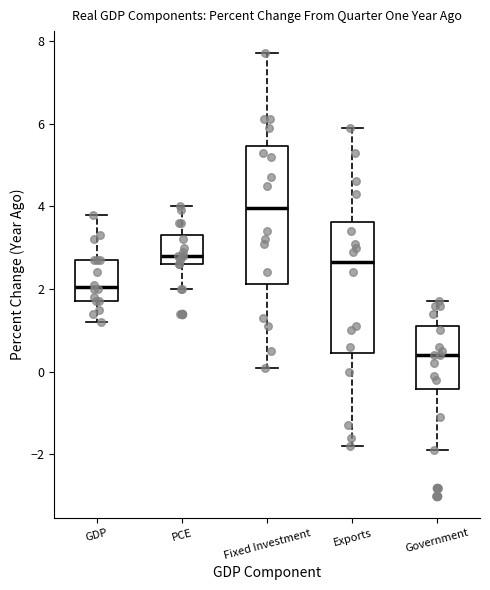

Reading left to right, transcribe this box plot: for each box, give where its median line is, the range the box spans, and where its two whiskers end, as read against the y-axis. The values are not printed on the chart, so give them approximately, as read against the axis.

GDP: median 2.0, box 1.8 to 2.8, whiskers 1.2 to 3.8
PCE: median 2.8, box 2.6 to 3.4, whiskers 2.0 to 4.0
Fixed Investment: median 4.0, box 2.2 to 5.4, whiskers 0.2 to 7.8
Exports: median 2.6, box 0.4 to 3.6, whiskers -1.8 to 6.0
Government: median 0.4, box -0.4 to 1.2, whiskers -1.8 to 1.8